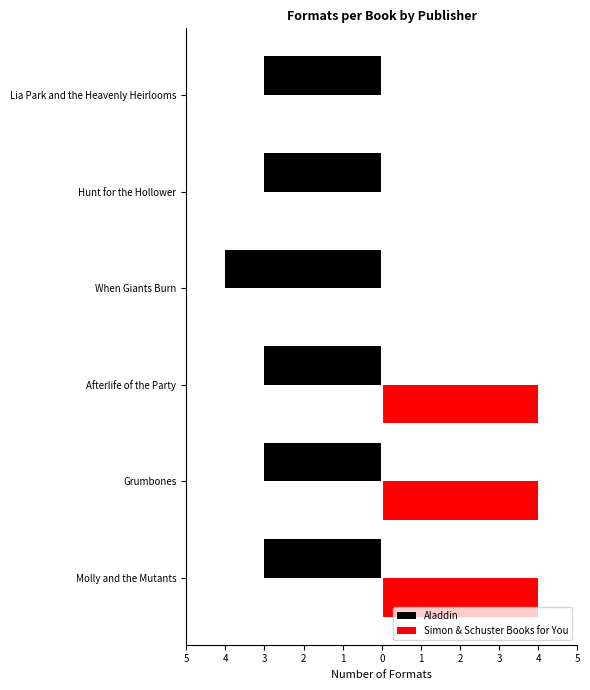

What are all the series names shown in the legend?

Aladdin, Simon & Schuster Books for You